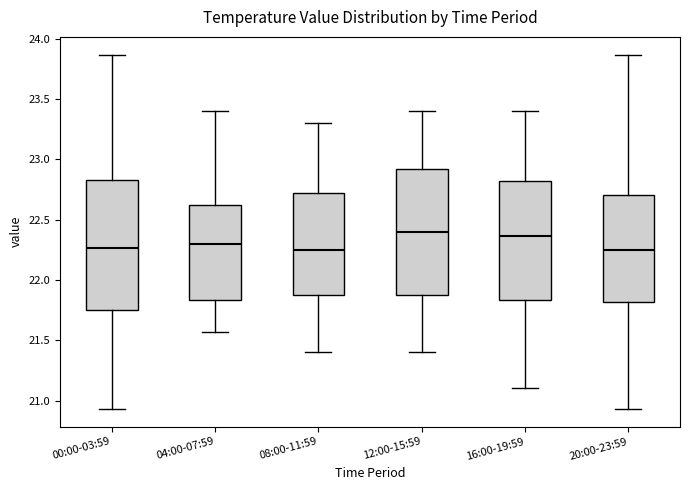

Reading left to right, transcribe this box plot: for each box, give where its median line is, the range the box spans, and where its two whiskers end, as read against the y-axis. The values are not printed on the chart, so give them approximately, as read against the axis.

00:00-03:59: median 22.25, box 21.75 to 22.85, whiskers 20.95 to 23.85
04:00-07:59: median 22.30, box 21.85 to 22.65, whiskers 21.55 to 23.40
08:00-11:59: median 22.25, box 21.90 to 22.75, whiskers 21.40 to 23.30
12:00-15:59: median 22.40, box 21.90 to 22.95, whiskers 21.40 to 23.40
16:00-19:59: median 22.35, box 21.85 to 22.80, whiskers 21.10 to 23.40
20:00-23:59: median 22.25, box 21.80 to 22.70, whiskers 20.95 to 23.85